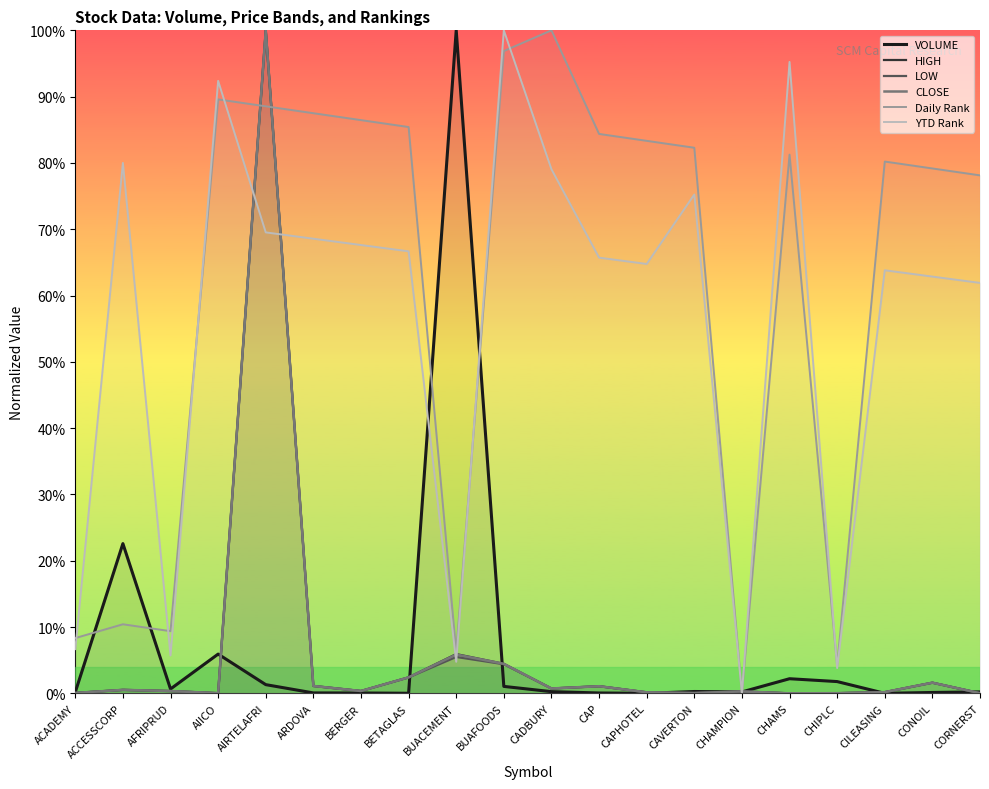

Where is YTD Rank nearest to the value 0?

CHAMPION